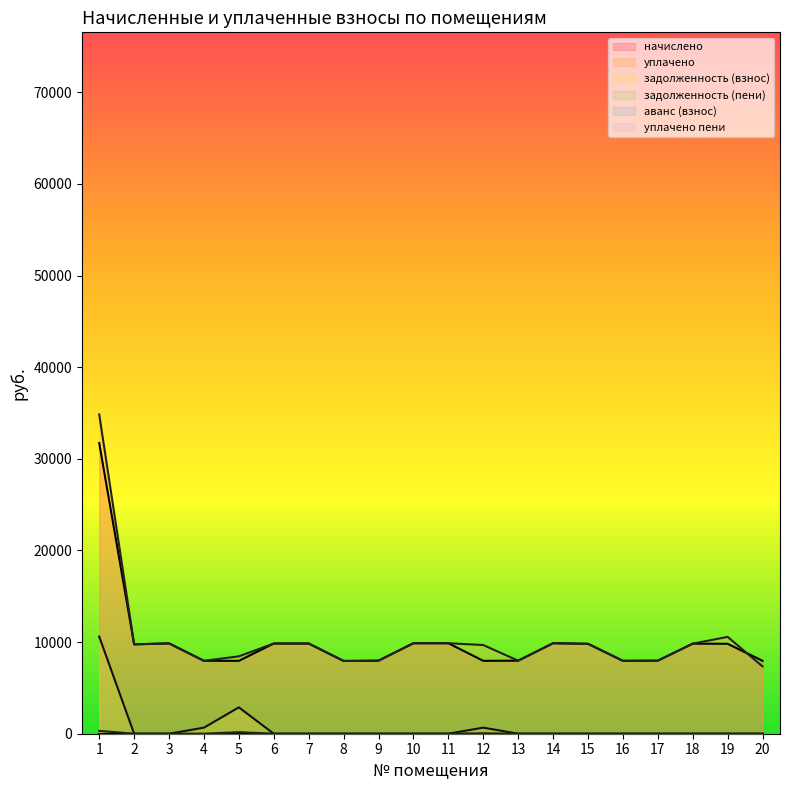

What is the lowest value of the начислено series?

7941.1